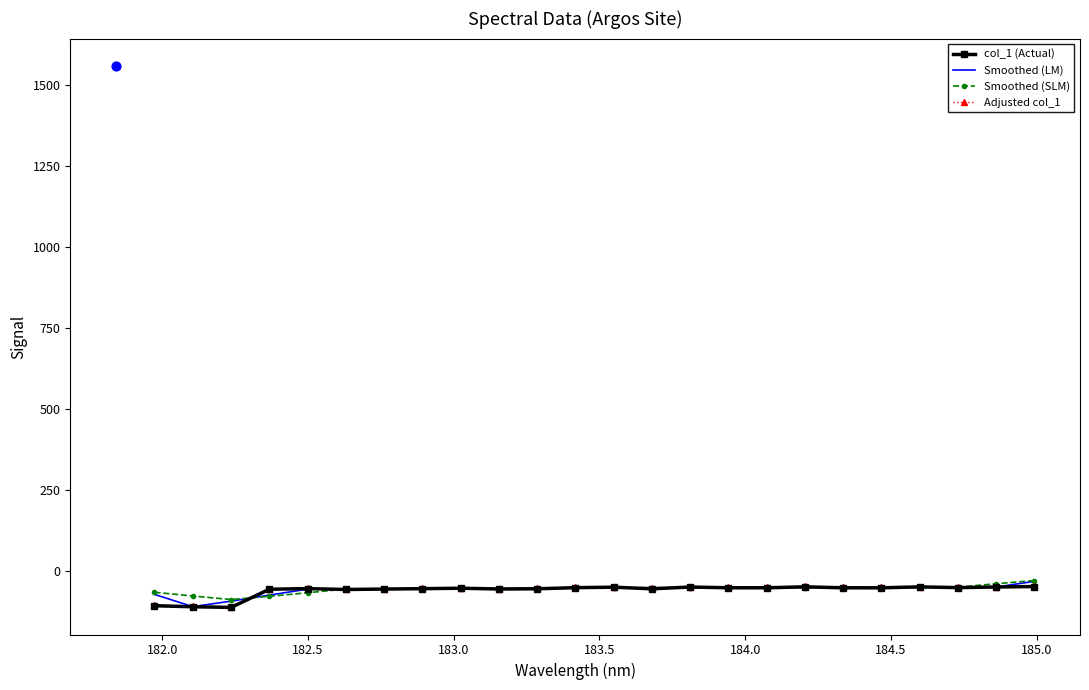

What are all the series names shown in the legend?

col_1 (Actual), Smoothed (LM), Smoothed (SLM), Adjusted col_1